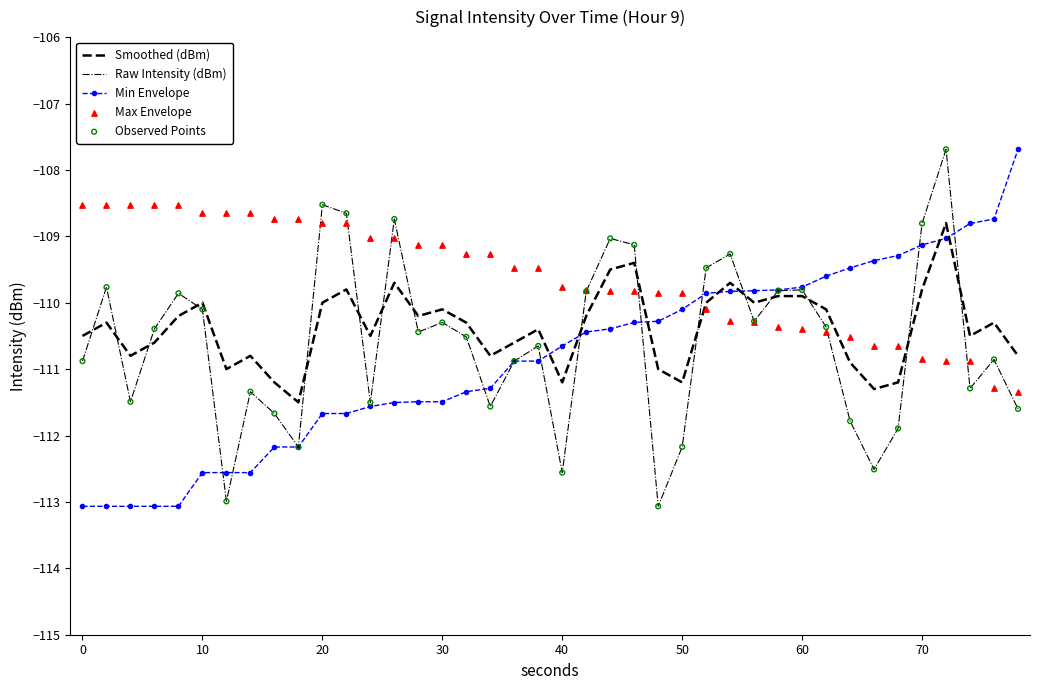

Which series has the largest total across all categories?

Max Envelope